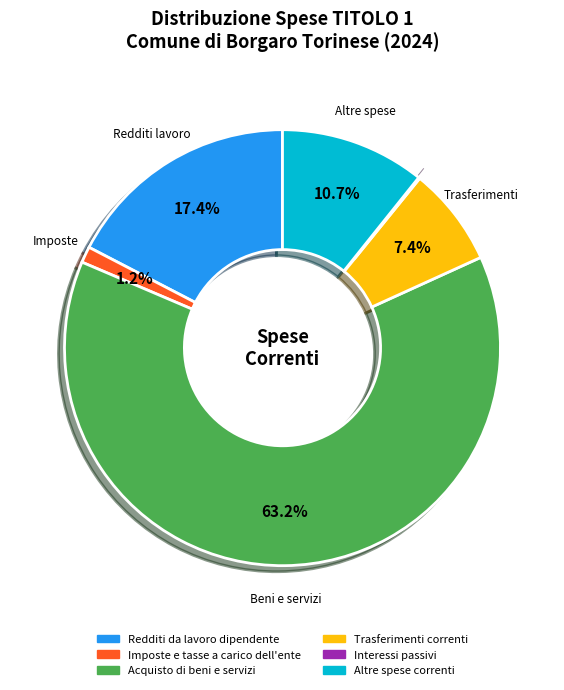

To the nearest percent, what is the combined percentage of Trasferimenti correnti and Altre spese correnti?

18%